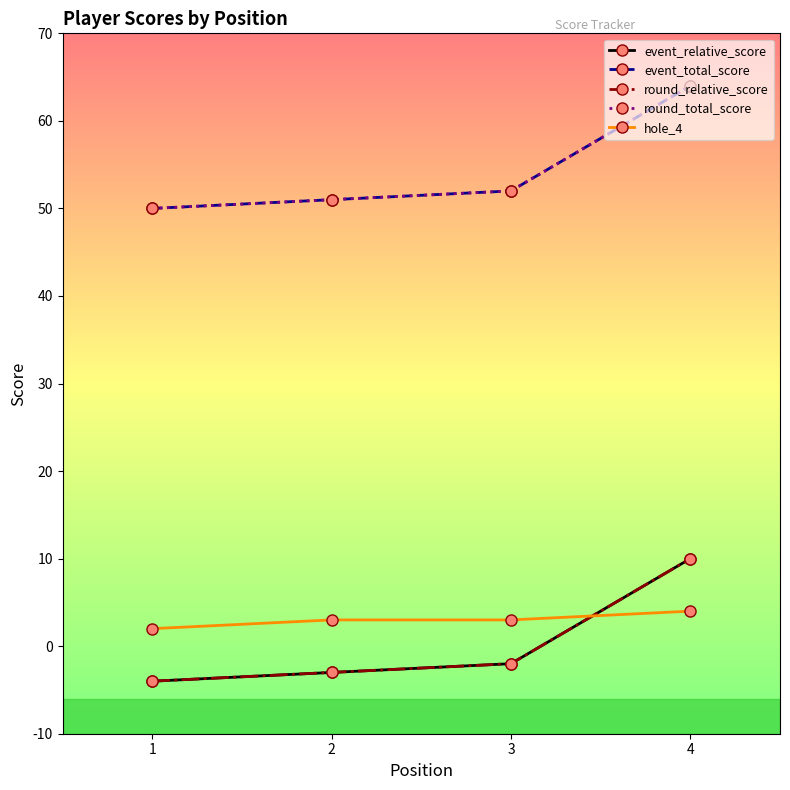

True or false: event_relative_score and round_total_score cross at least once.

False